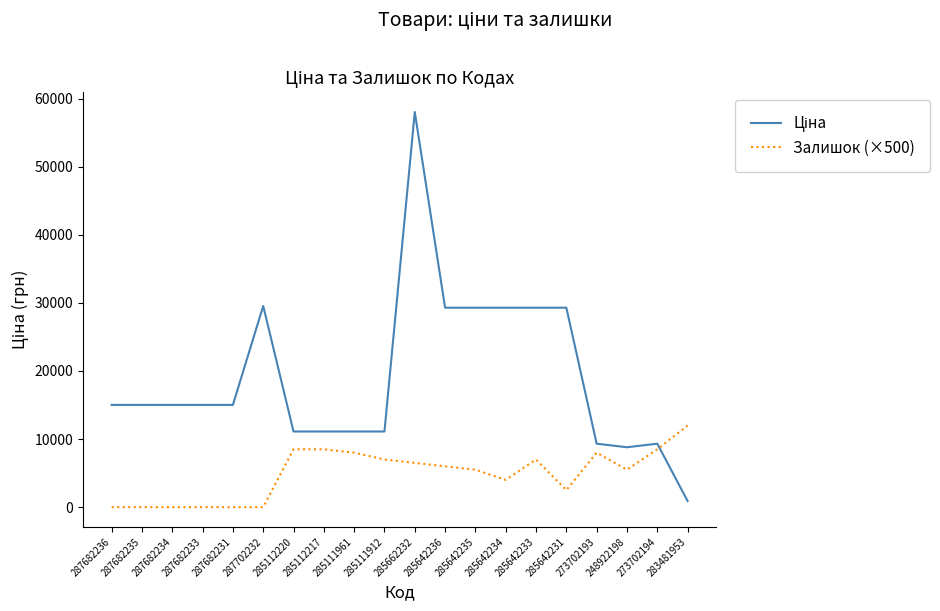

What is the total value across all series at 273702194?

17821.4